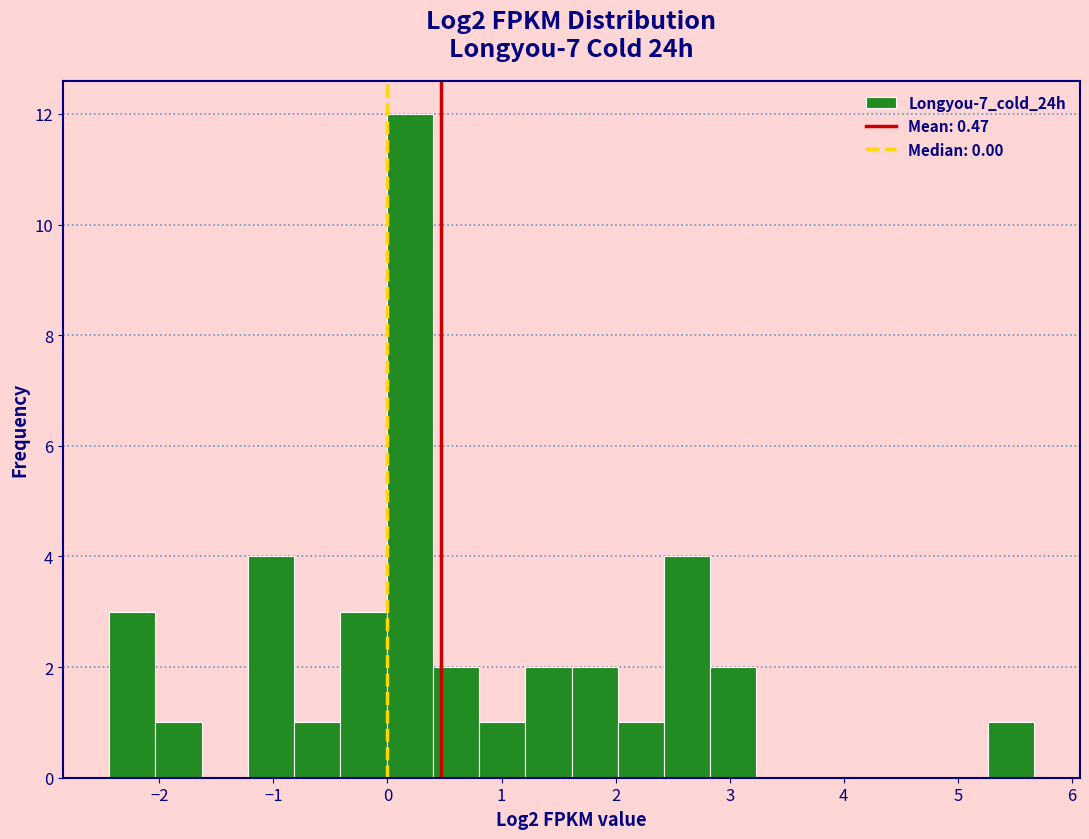

Which range on the x-axis has the tallest bar?

0.0 to 0.4